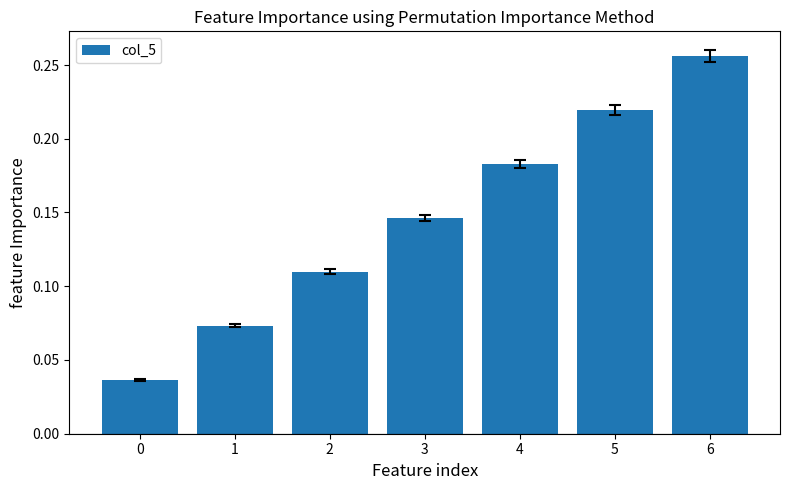

At which category does the chart reach its peak across all series?

6